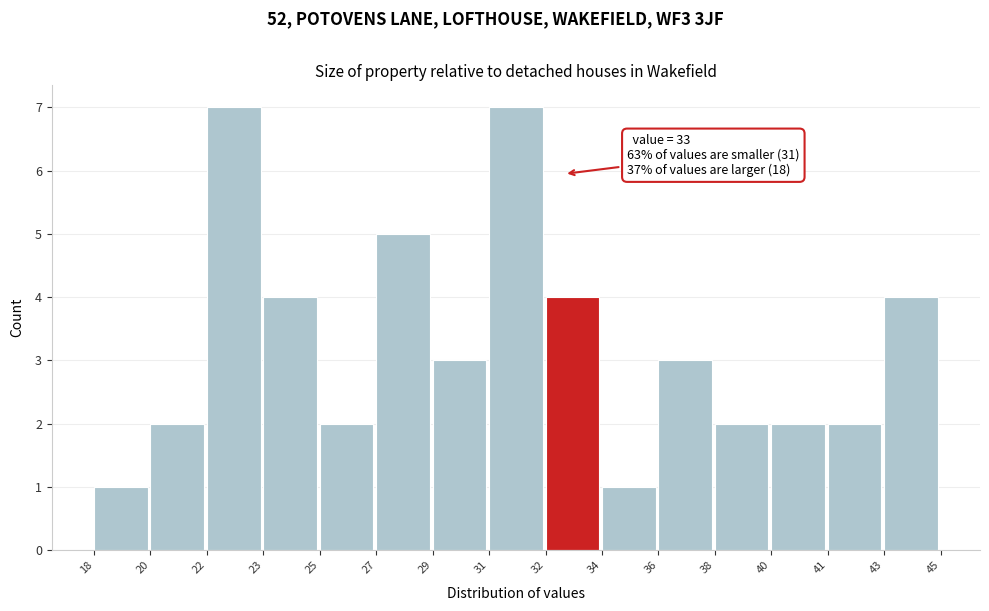

Reading left to right, extract all data points from this chart.

18=1	20=2	22=7	23=4	25=2	27=5	29=3	31=7	32=4	34=1	36=3	38=2	40=2	41=2	43=4